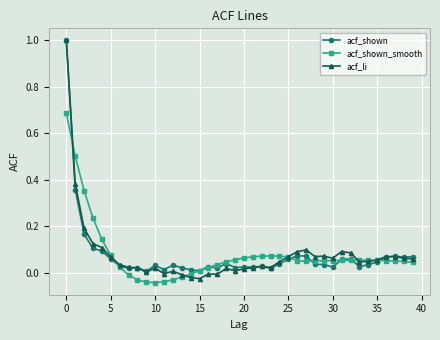

What are all the series names shown in the legend?

acf_shown, acf_shown_smooth, acf_li